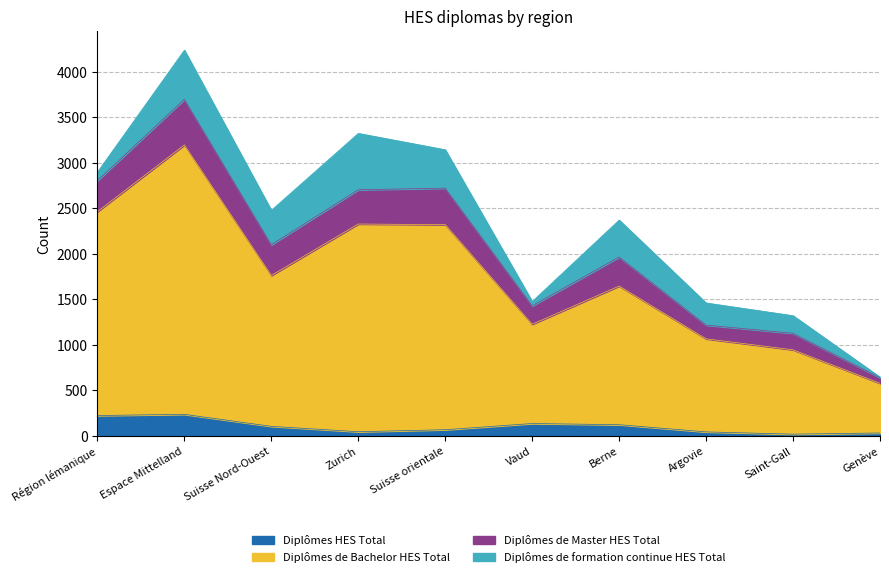

At which category does Diplômes de Master HES Total reach its first local peak?

Espace Mittelland